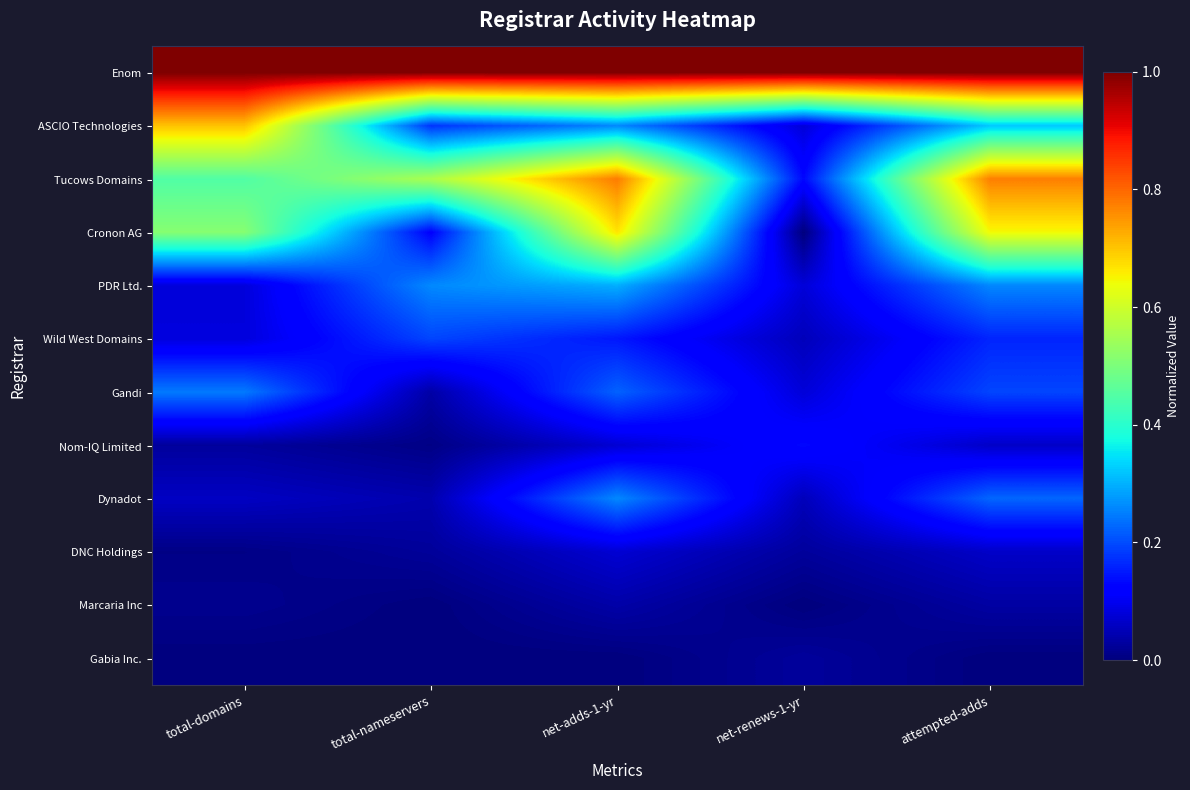

Count the number of data series in this chart.

12